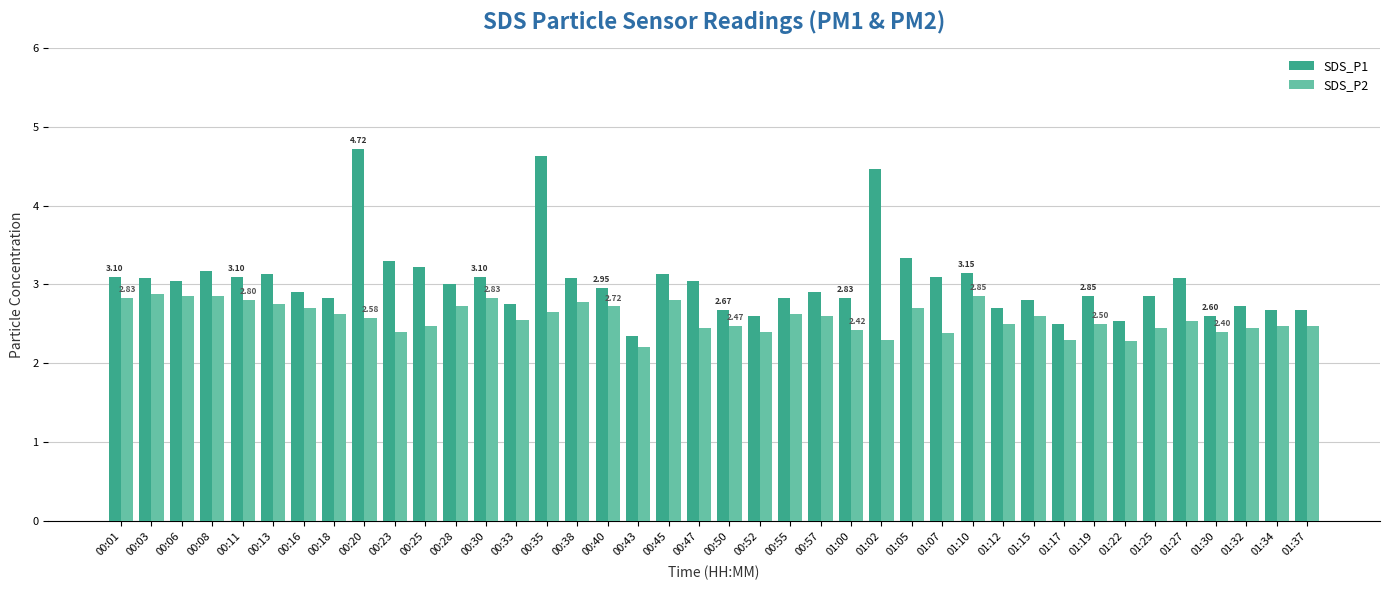

Which series has the widest spread of values?

SDS_P1